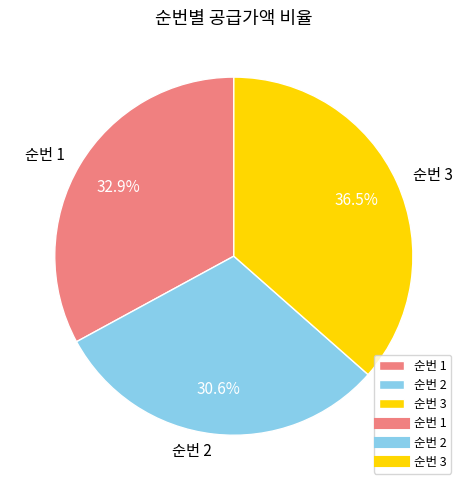

To the nearest percent, what percentage of the pie is 순번 1?

33%